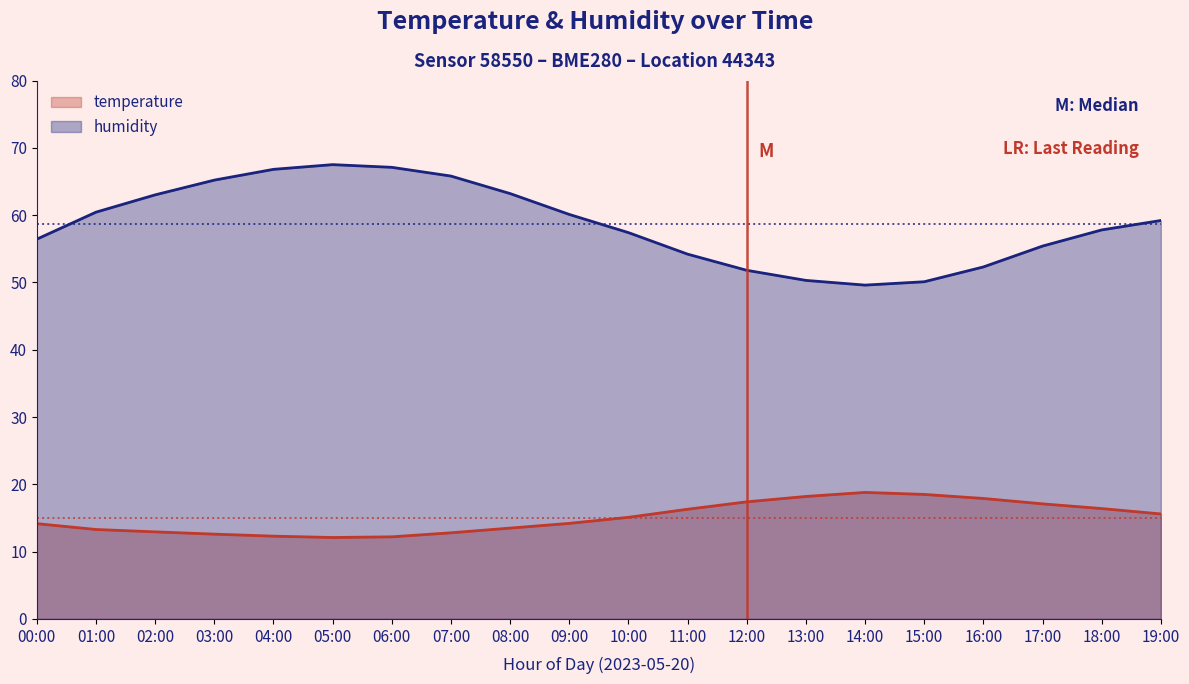

How many lines are shown in the chart?

2